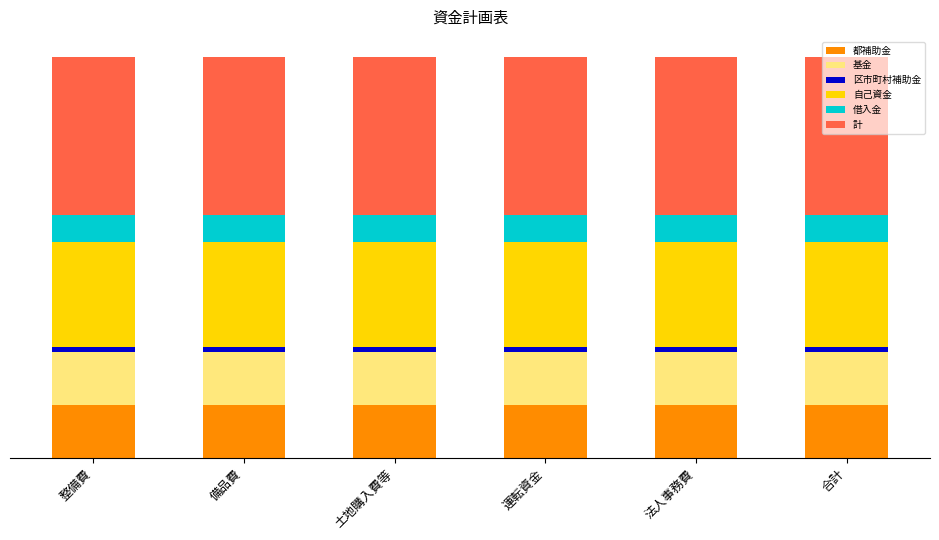

Are the bars horizontal?

No